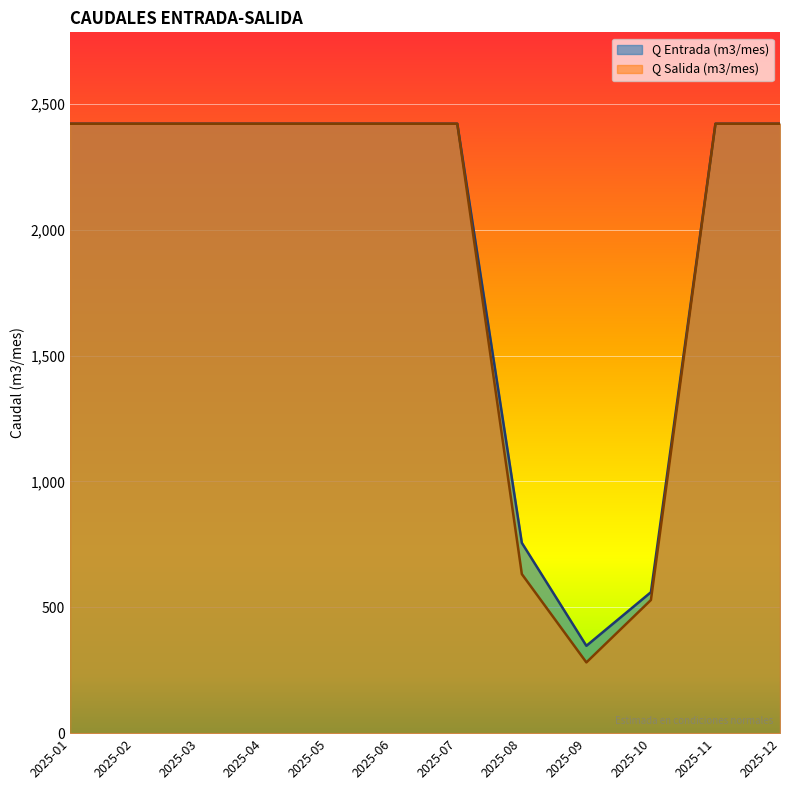

What is the difference between the maximum and minimum values in the Q Salida (m3/mes) series?

2140